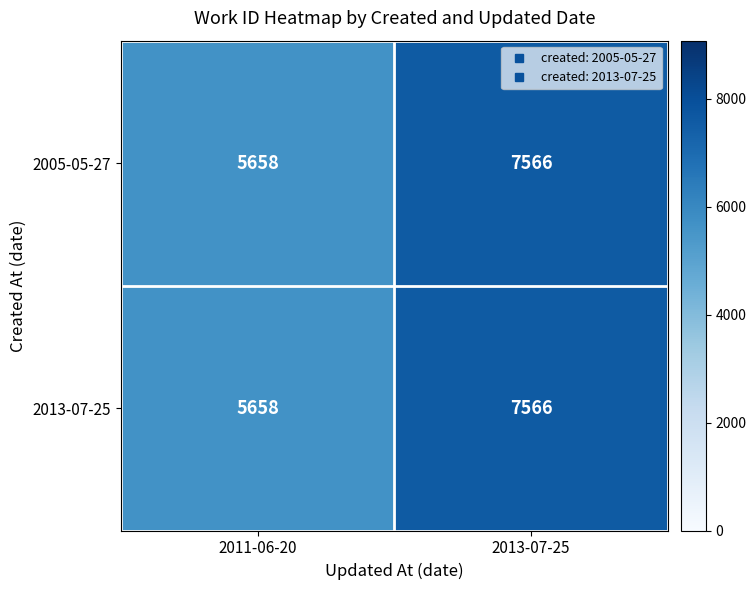

What value does the 2013-07-25 series have at 2011-06-20?

5658